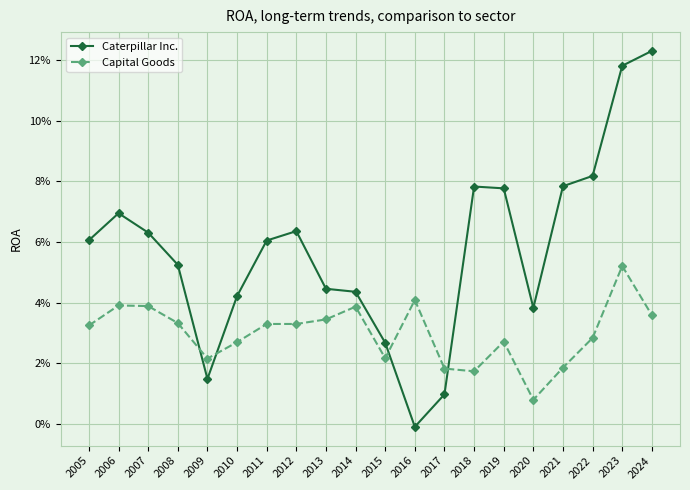

Where is Capital Goods nearest to the value 0?

2020